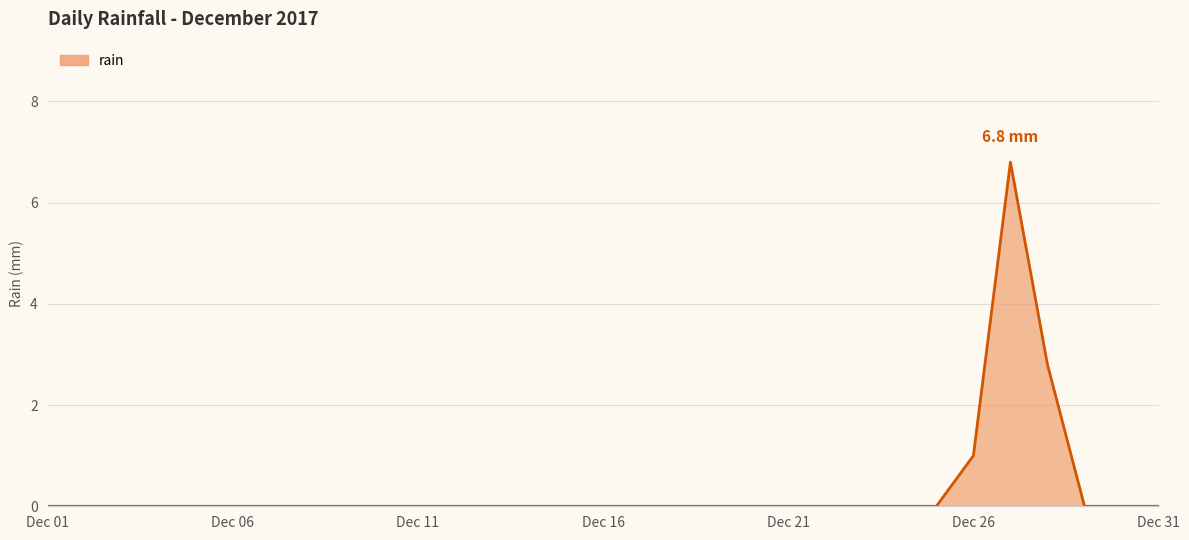

What is the difference between the maximum and minimum values?

6.8